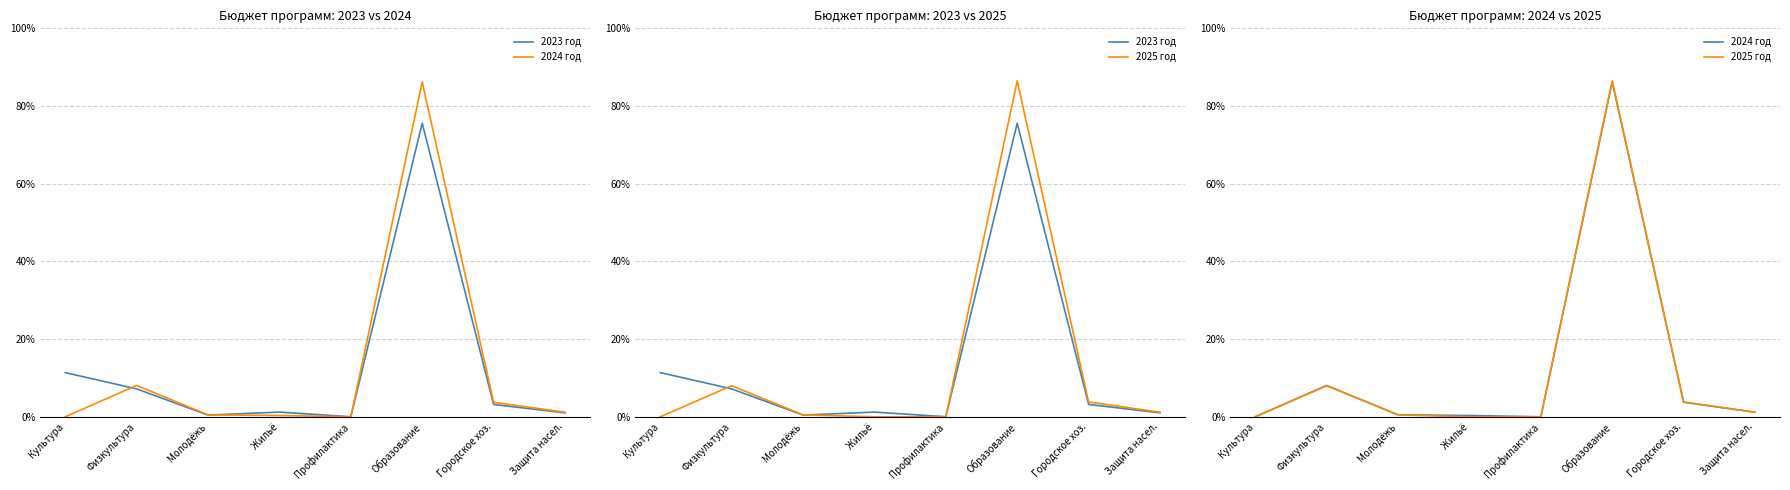

At how many categories does at least one series exceed 0?

8